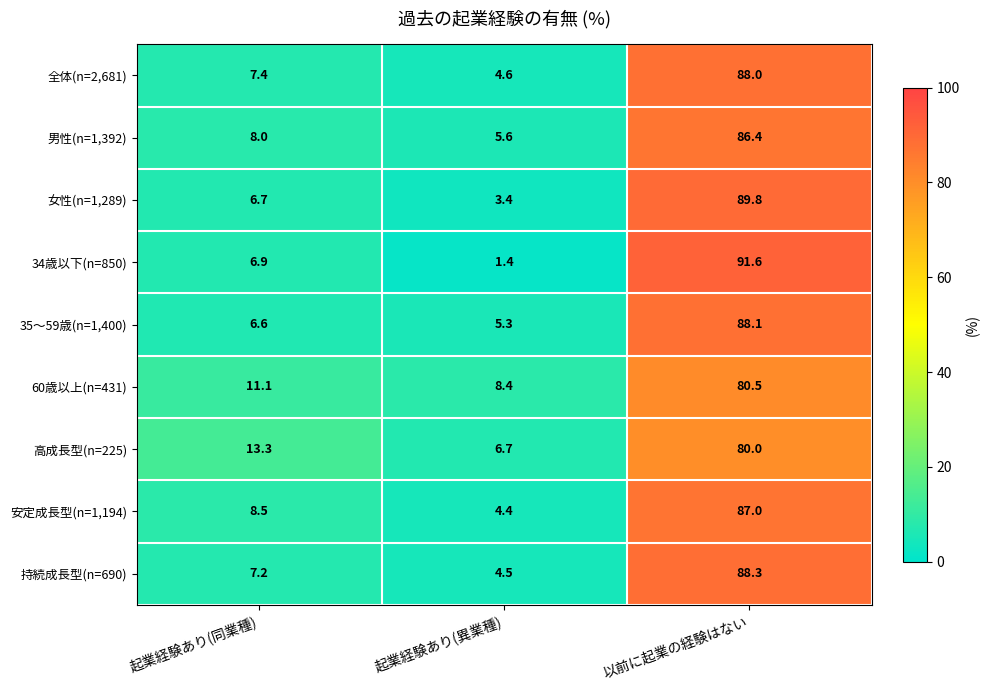

Reading left to right, what are all the values shown in this chart?

全体(n=2,681): 起業経験あり(同業種)=7.4	起業経験あり(異業種)=4.6	以前に起業の経験はない=88.0
男性(n=1,392): 起業経験あり(同業種)=8.0	起業経験あり(異業種)=5.6	以前に起業の経験はない=86.4
女性(n=1,289): 起業経験あり(同業種)=6.7	起業経験あり(異業種)=3.4	以前に起業の経験はない=89.8
34歳以下(n=850): 起業経験あり(同業種)=6.9	起業経験あり(異業種)=1.4	以前に起業の経験はない=91.6
35～59歳(n=1,400): 起業経験あり(同業種)=6.6	起業経験あり(異業種)=5.3	以前に起業の経験はない=88.1
60歳以上(n=431): 起業経験あり(同業種)=11.1	起業経験あり(異業種)=8.4	以前に起業の経験はない=80.5
高成長型(n=225): 起業経験あり(同業種)=13.3	起業経験あり(異業種)=6.7	以前に起業の経験はない=80.0
安定成長型(n=1,194): 起業経験あり(同業種)=8.5	起業経験あり(異業種)=4.4	以前に起業の経験はない=87.0
持続成長型(n=690): 起業経験あり(同業種)=7.2	起業経験あり(異業種)=4.5	以前に起業の経験はない=88.3